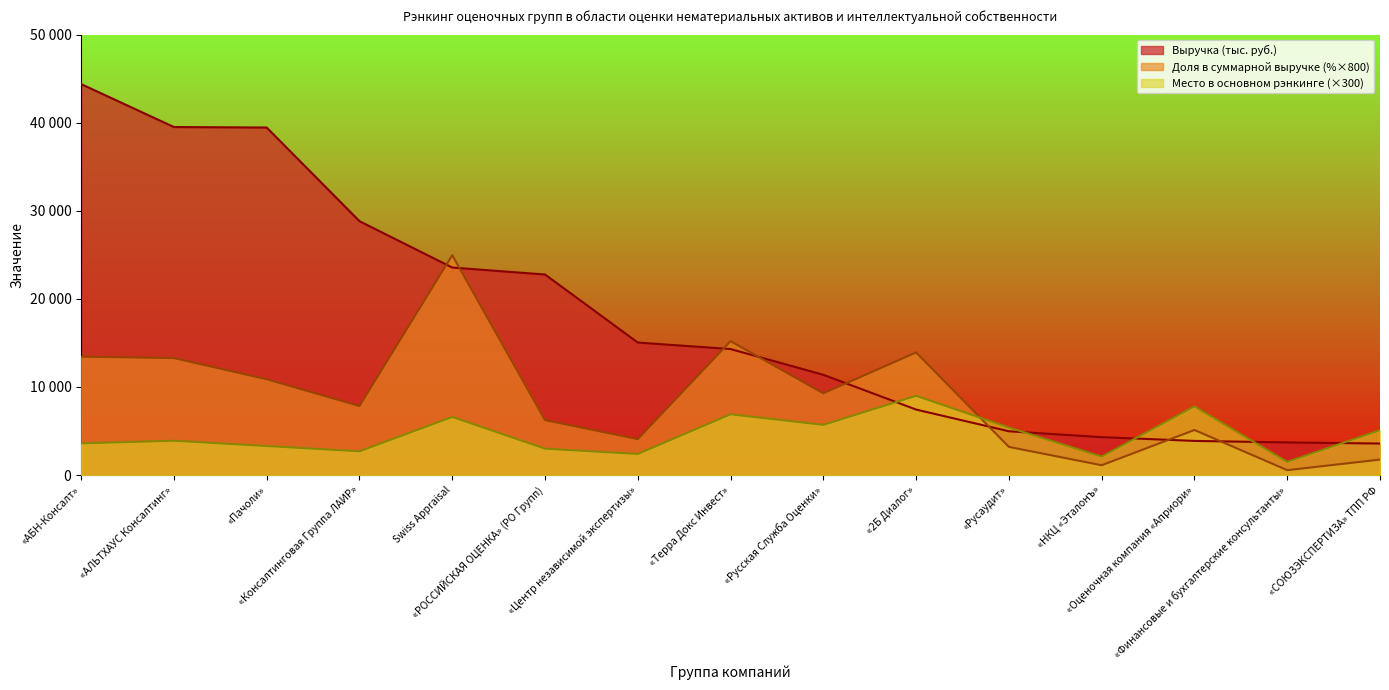

The Выручка (тыс. руб.) series shows 23639.8 at «Центр независимой экспертизы». True or false?

False